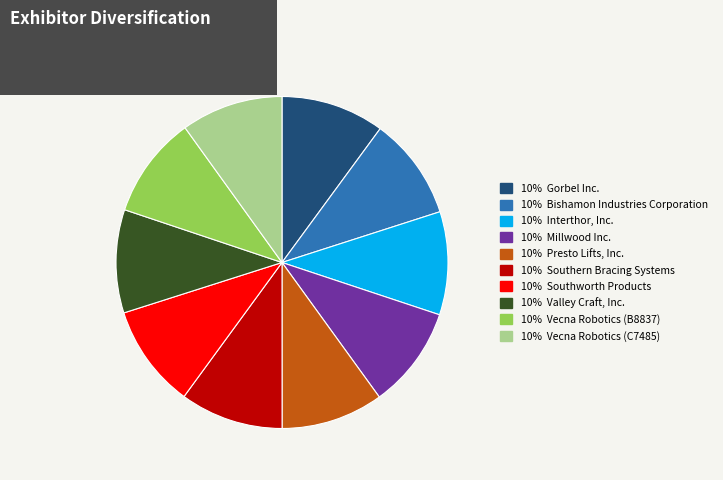

Is there a majority slice in this chart?

No